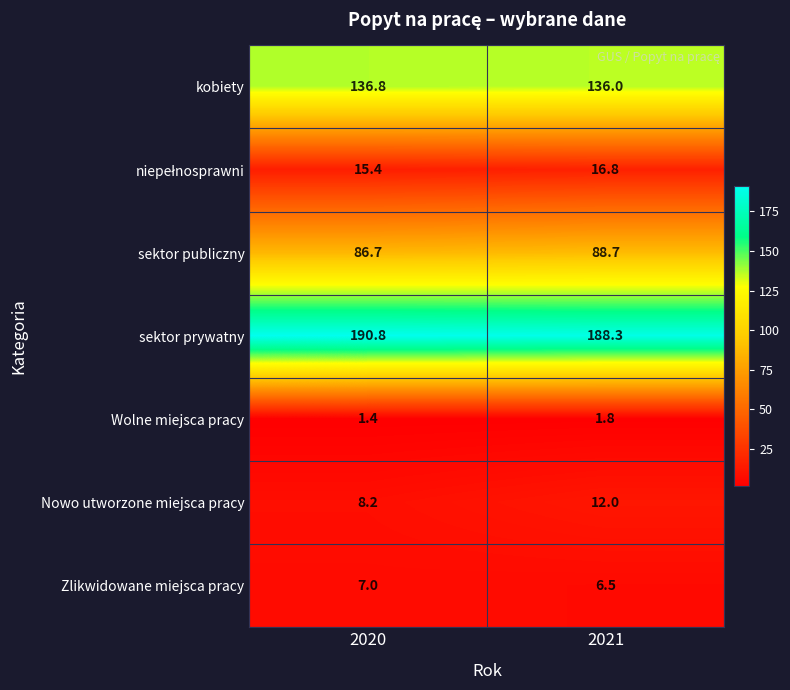

Which series has the widest spread of values?

Nowo utworzone miejsca pracy